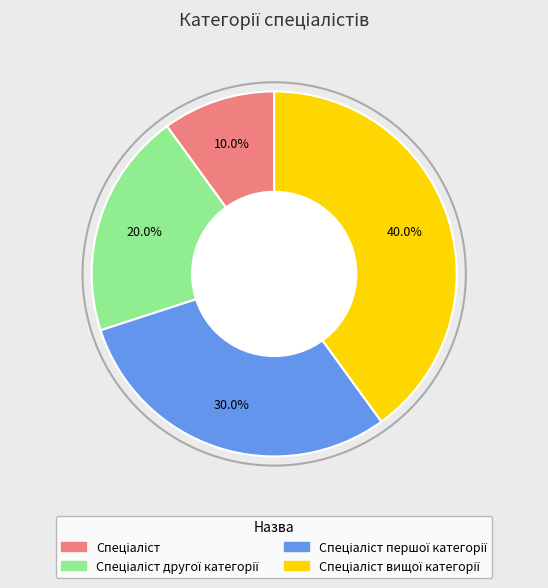

How many slices are in this pie chart?

4